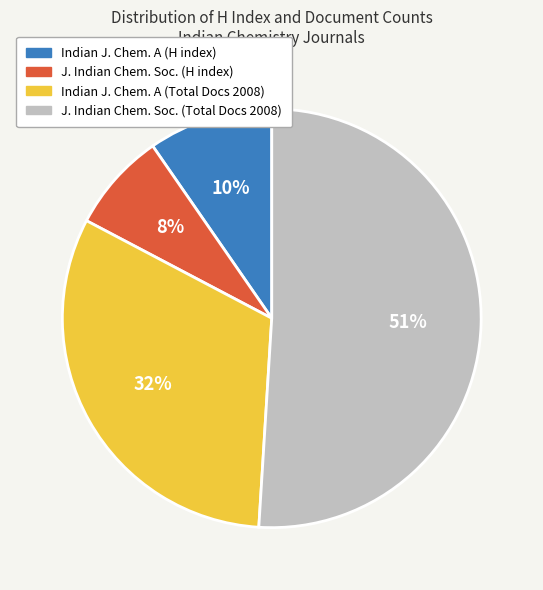

Is there a majority slice in this chart?

Yes